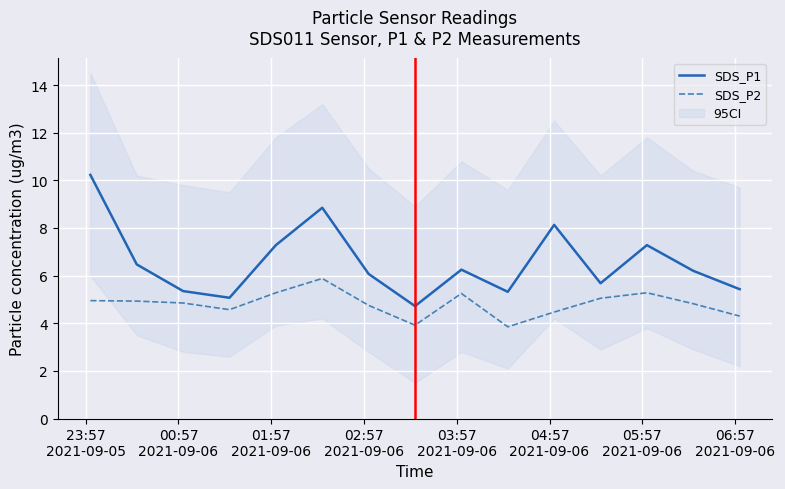

How many values in the SDS_P1 series exceed 6?

9